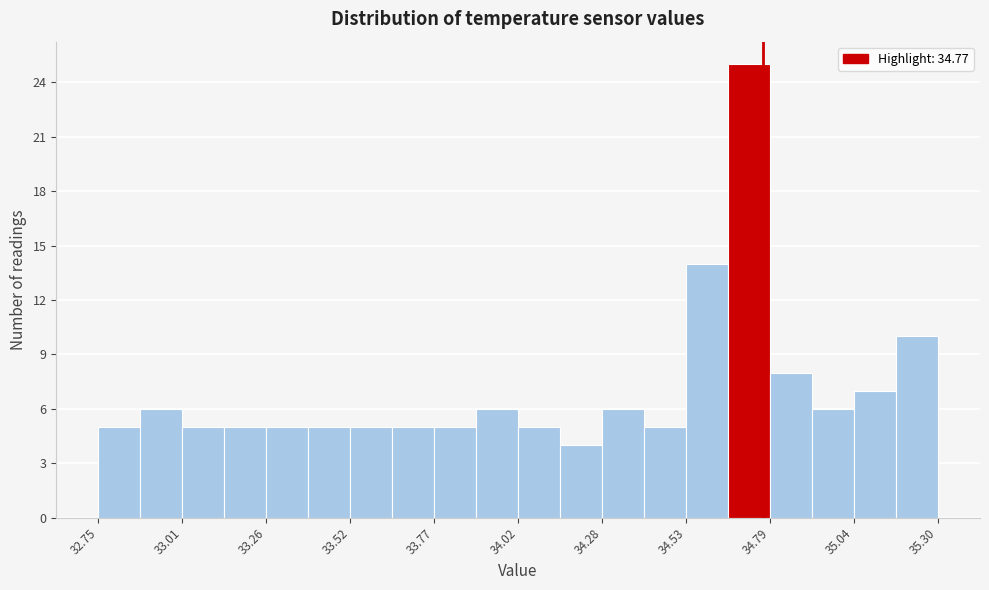

Around what value on the x-axis is the tallest bar? Give the approximate position of its centre, as read against the axis.

34.75